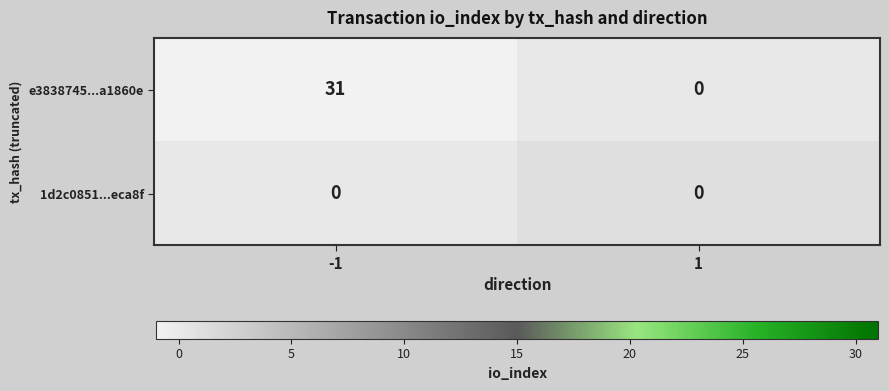

What is the greatest value displayed?

31